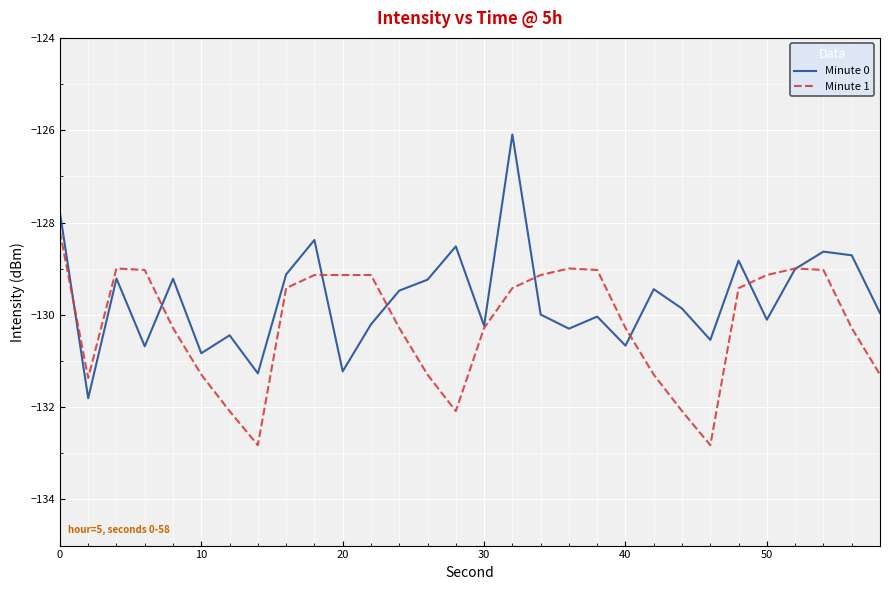

Which series has the largest total across all categories?

Minute 0